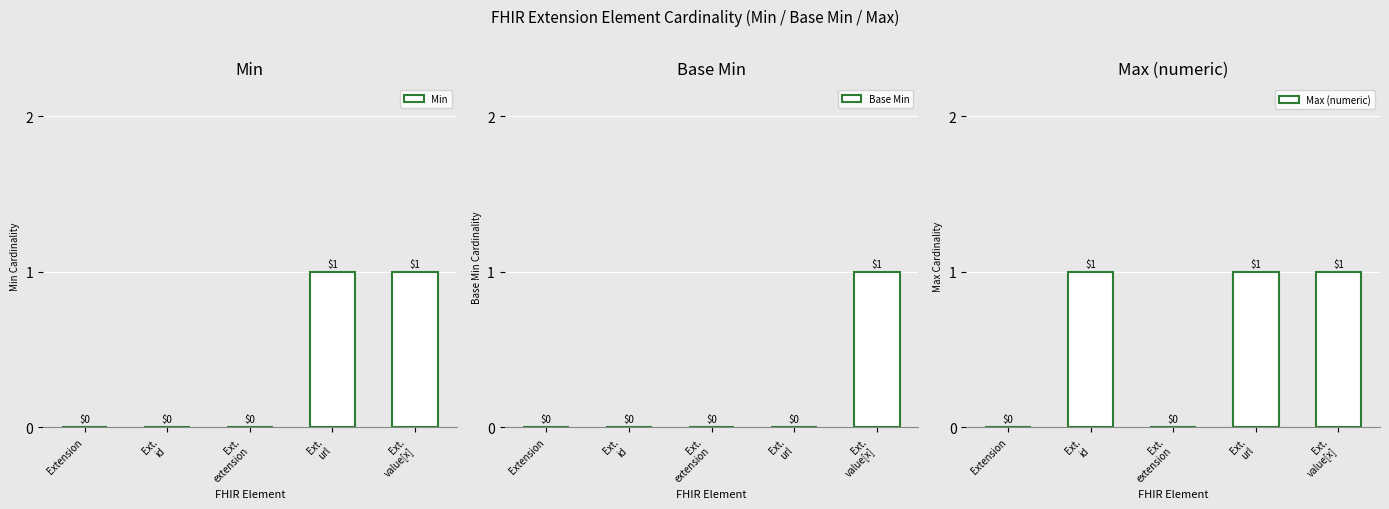

How many positive values does the Base Min series have?

1